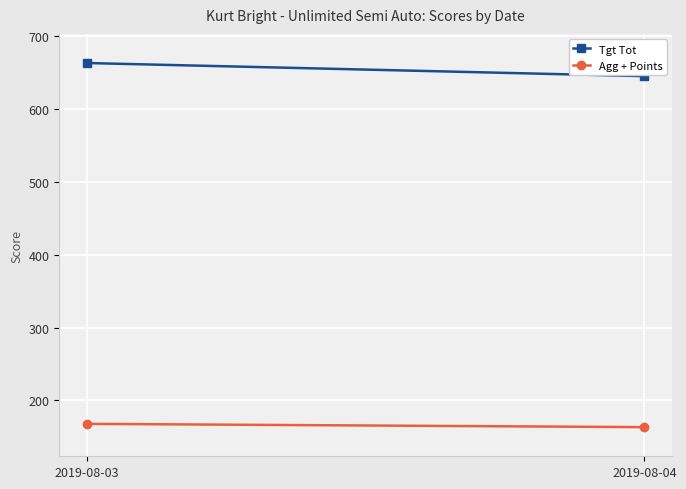

How many distinct data groups are displayed?

2